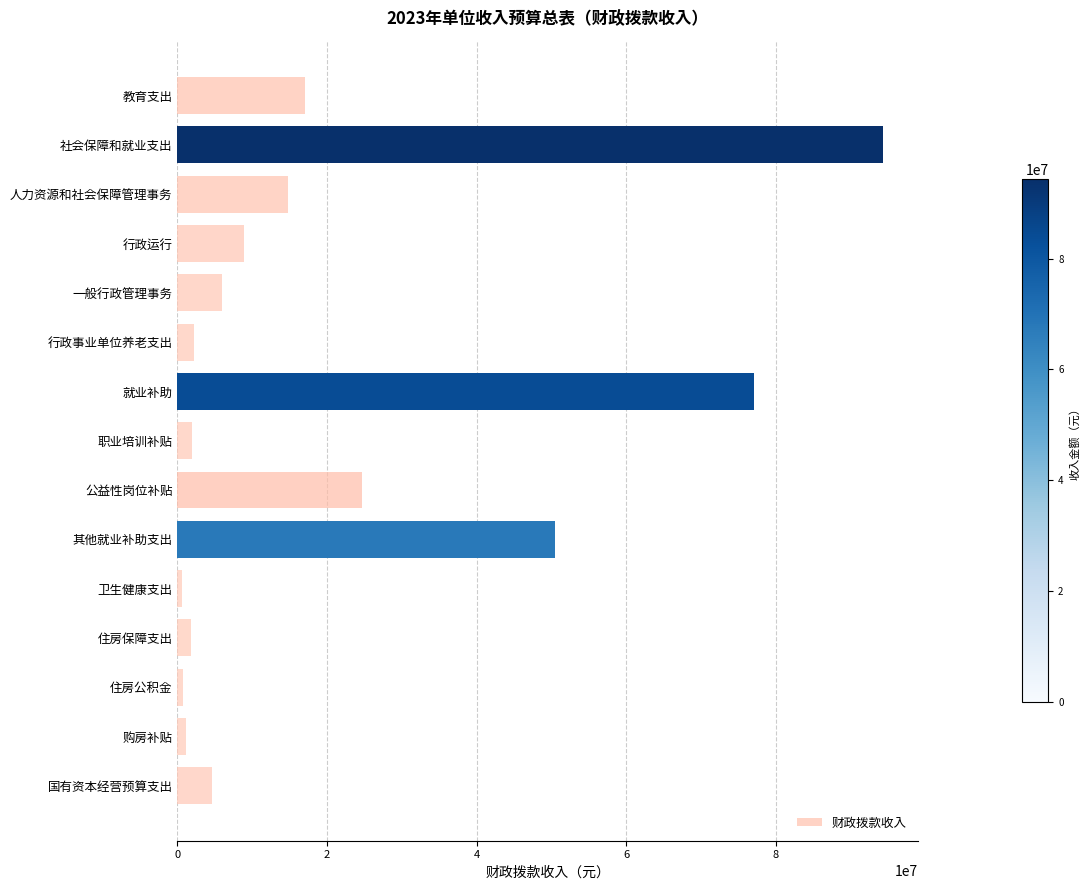

Which category has the highest value across all series?

社会保障和就业支出